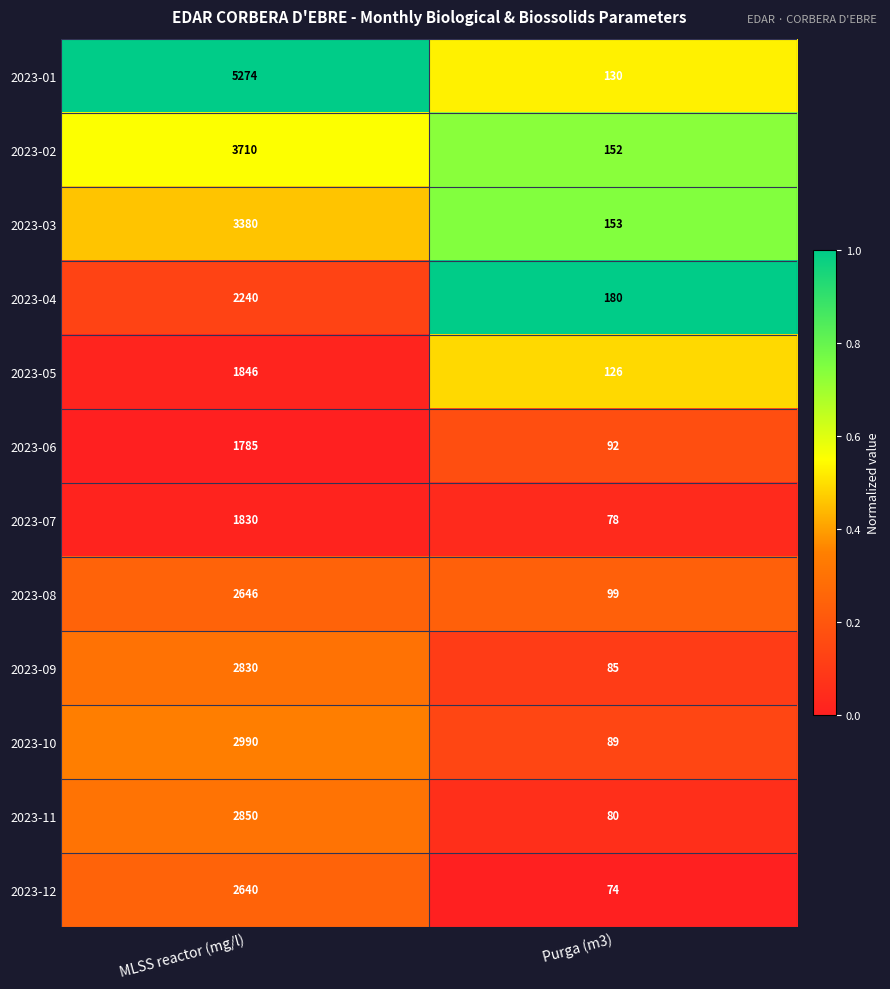

Which category has the highest value in the 2023-12 series?

MLSS reactor (mg/l)